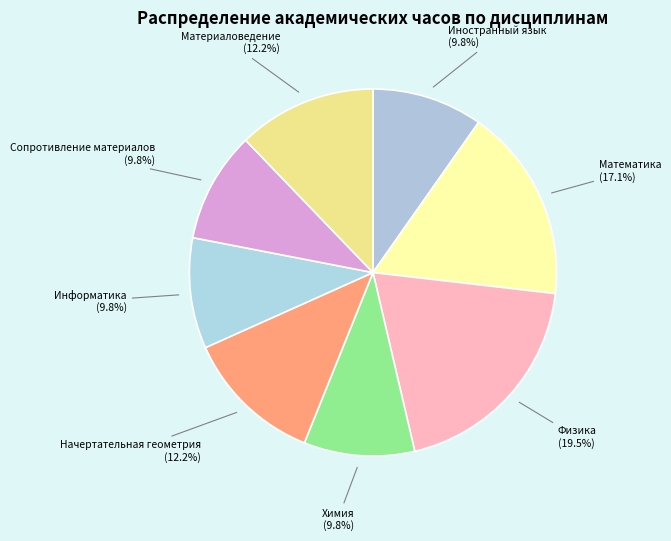

How many segments does this pie chart have?

8